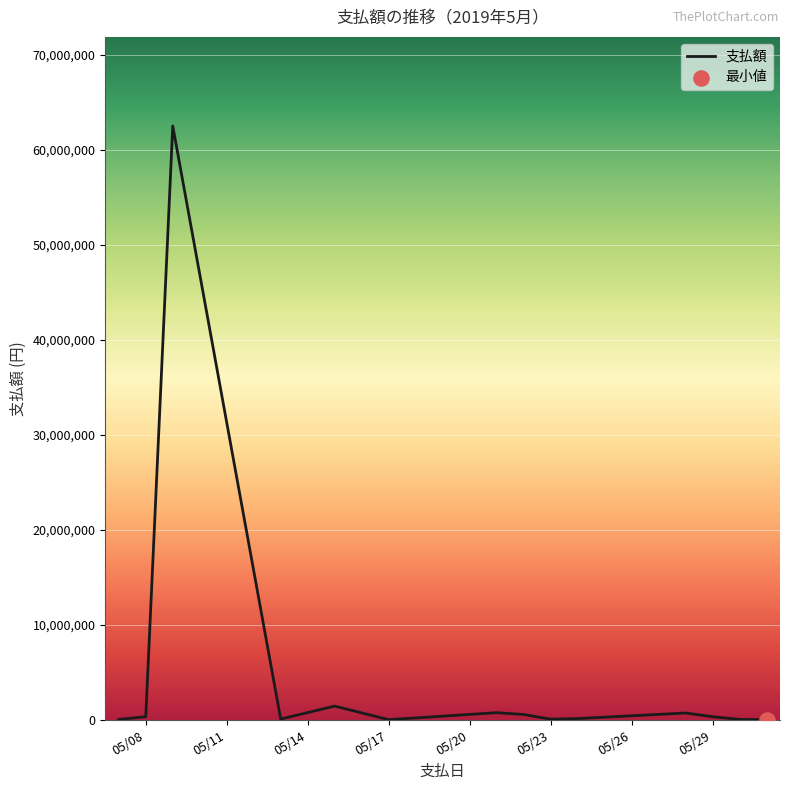

What is the maximum value shown in the chart?

62500000